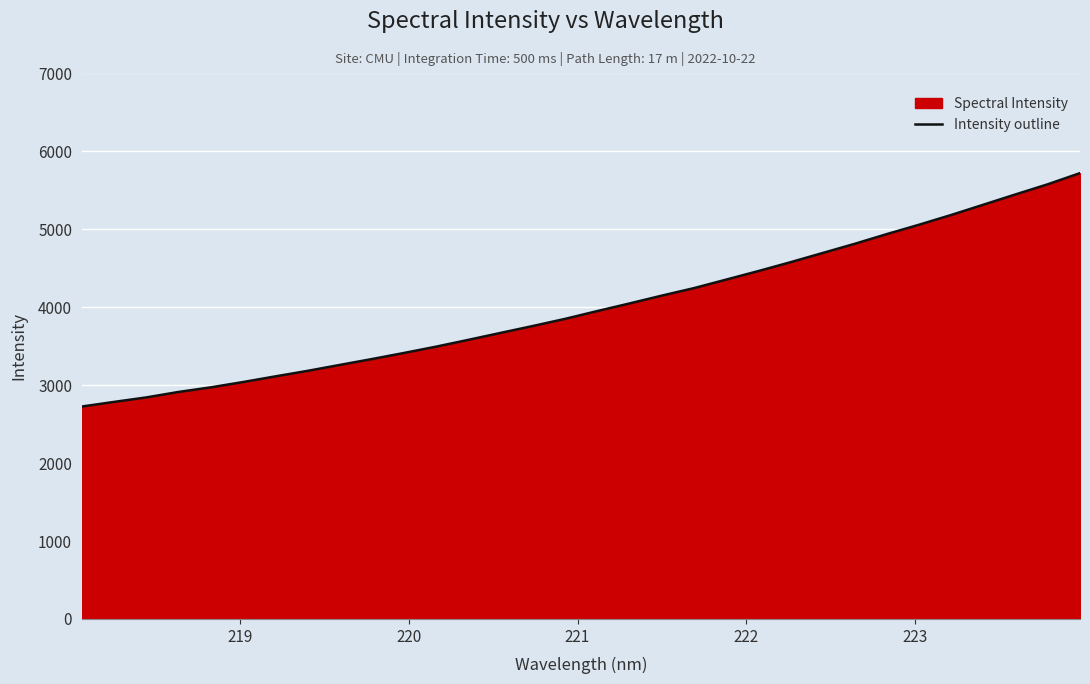

What is the difference between the maximum and minimum values?

2995.4